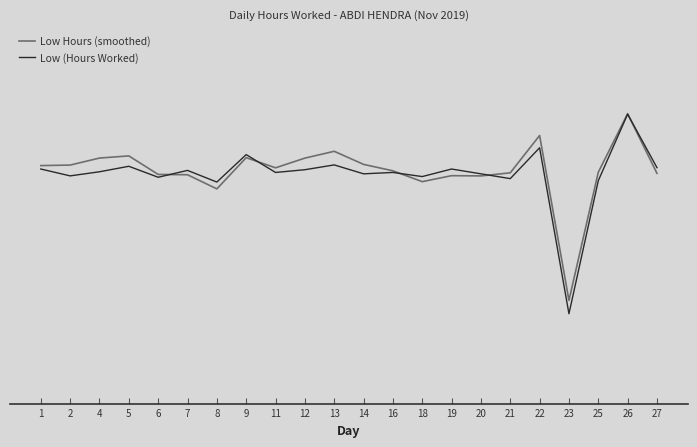

Reading left to right, what are all the values shown in this chart?

Low Hours (smoothed): 1=11.5	2=11.5	4=11.6	5=11.6	6=11.3	7=11.3	8=11.1	9=11.6	11=11.4	12=11.6	13=11.7	14=11.5	16=11.4	18=11.2	19=11.3	20=11.3	21=11.4	22=11.9	23=9.5	25=11.4	26=12.2	27=11.4
Low (Hours Worked): 1=11.4	2=11.3	4=11.4	5=11.5	6=11.3	7=11.4	8=11.2	9=11.6	11=11.4	12=11.4	13=11.5	14=11.3	16=11.4	18=11.3	19=11.4	20=11.3	21=11.3	22=11.7	23=9.3	25=11.2	26=12.2	27=11.4